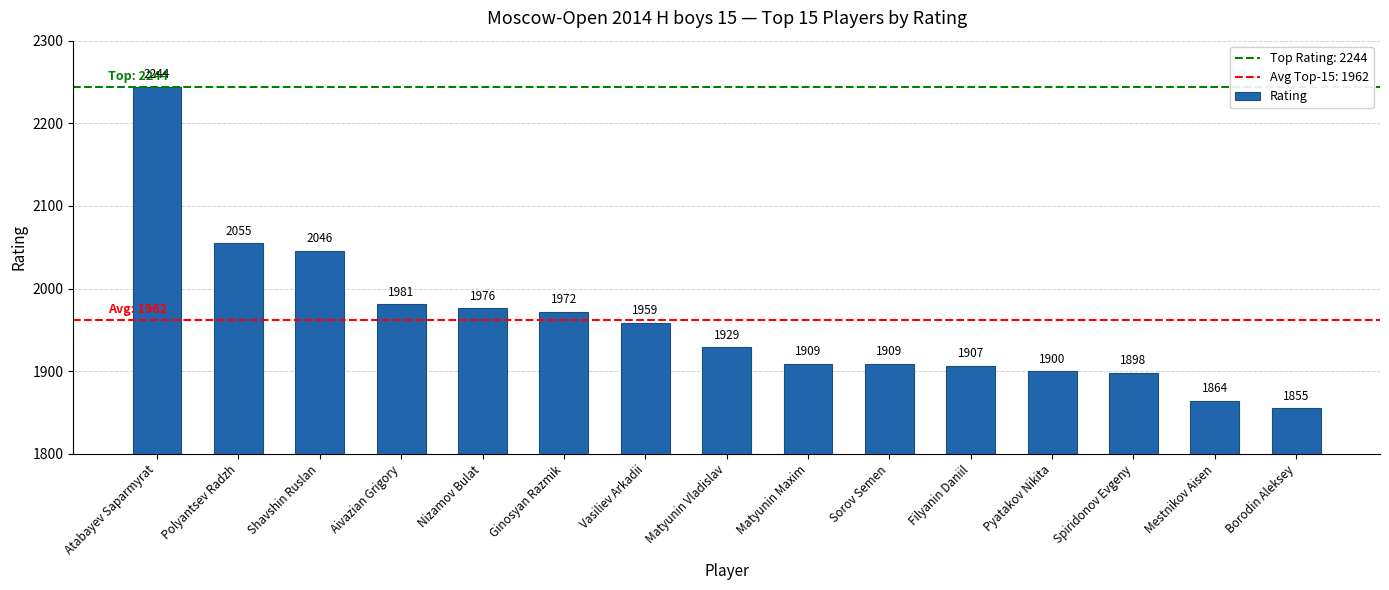

What is the sum of all values?

29404